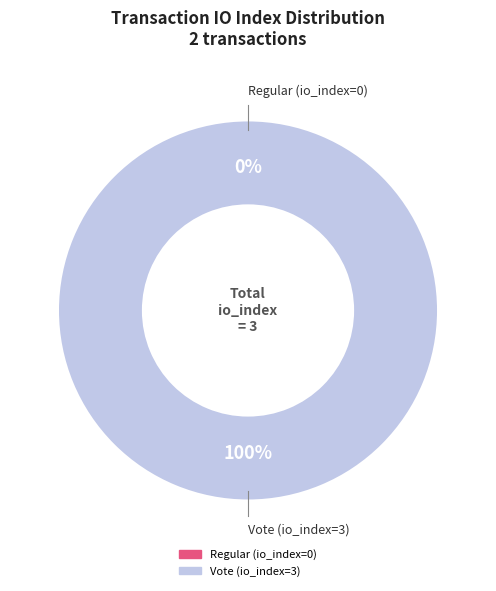

Between Vote (io_index=3) and Regular (io_index=0), which is larger?

Vote (io_index=3)